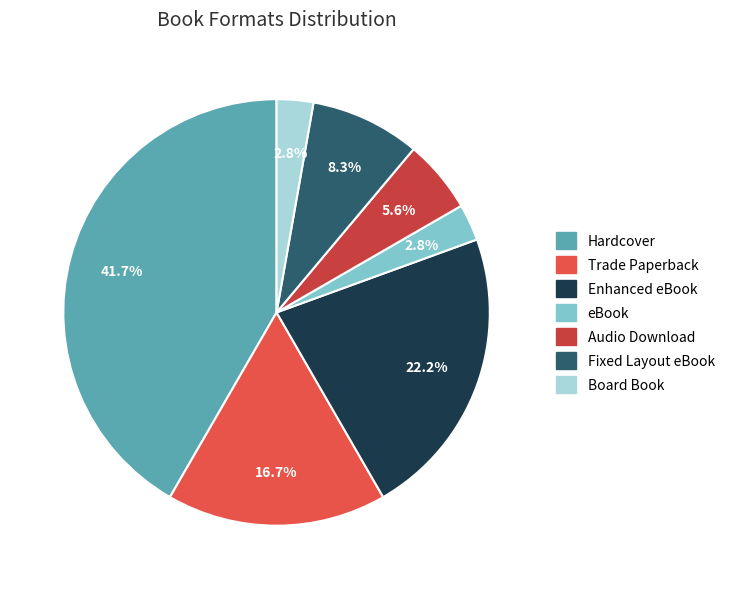

What is the change in value from Fixed Layout eBook to Board Book?

-2